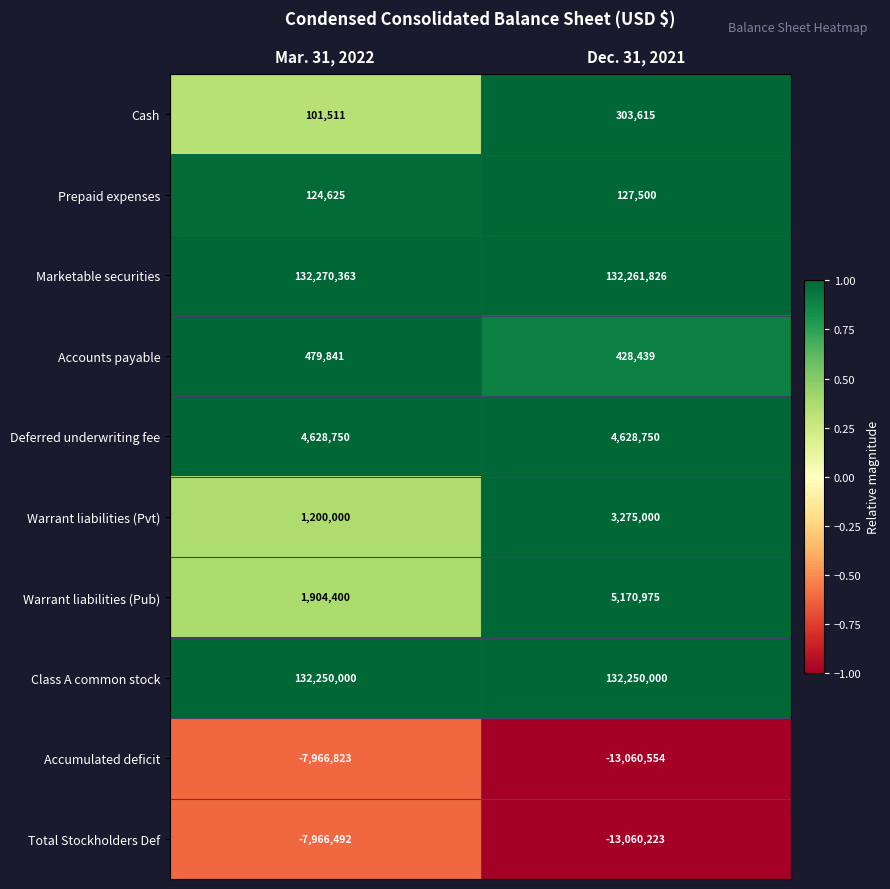

Count the number of data series in this chart.

10